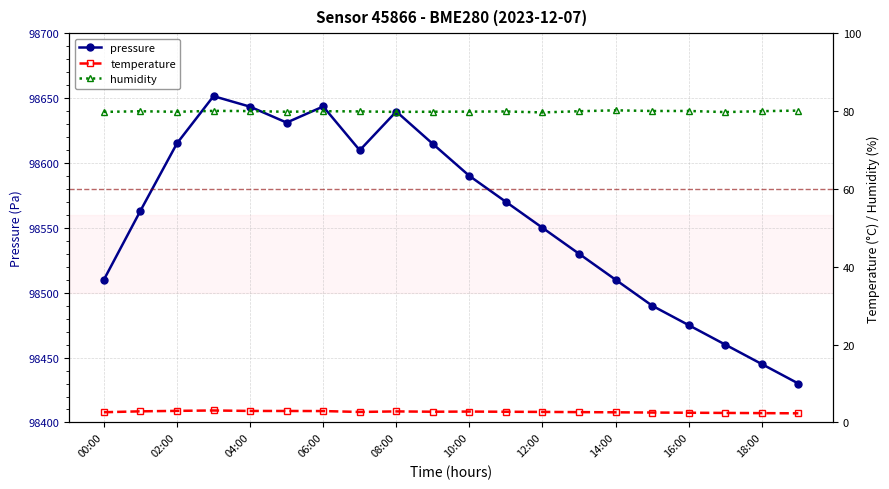

How many values in the pressure series are below 98570?

10